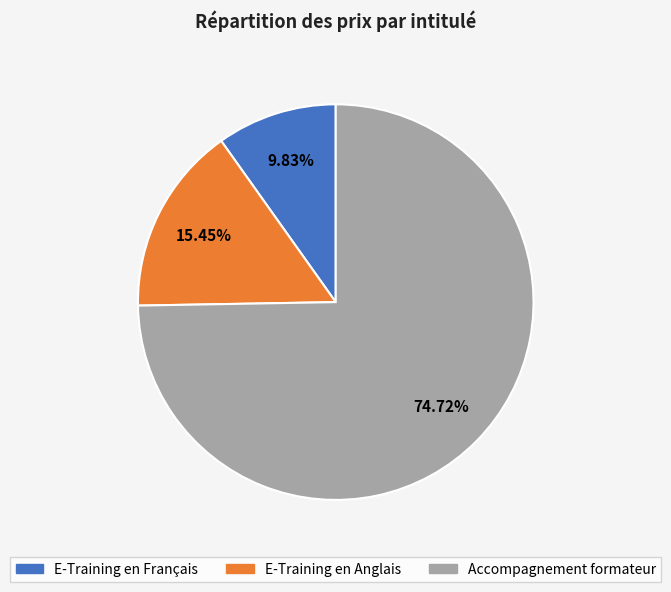

Rank the categories by value from highest to lowest.

Accompagnement formateur, E-Training en Anglais, E-Training en Français